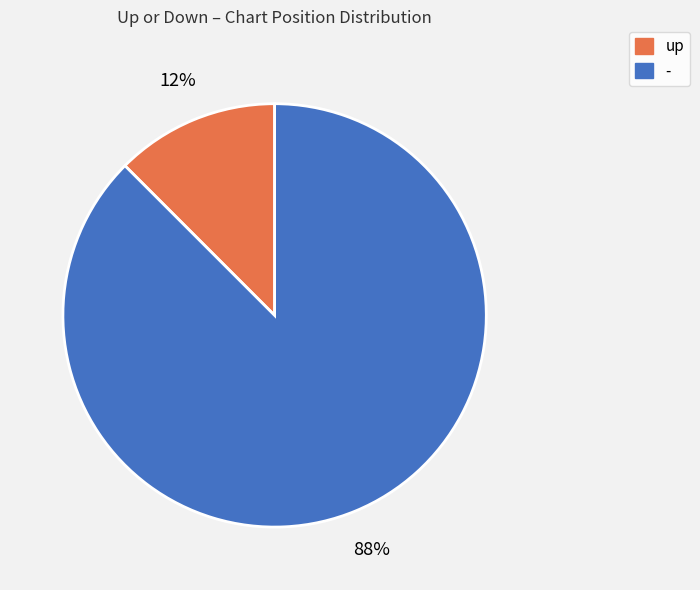

To the nearest percent, what is the combined percentage of up and -?

100%